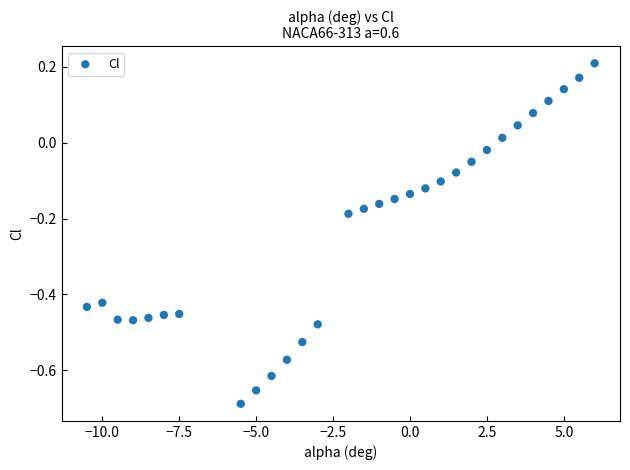

What is the range of X values (max minus min)?

16.5